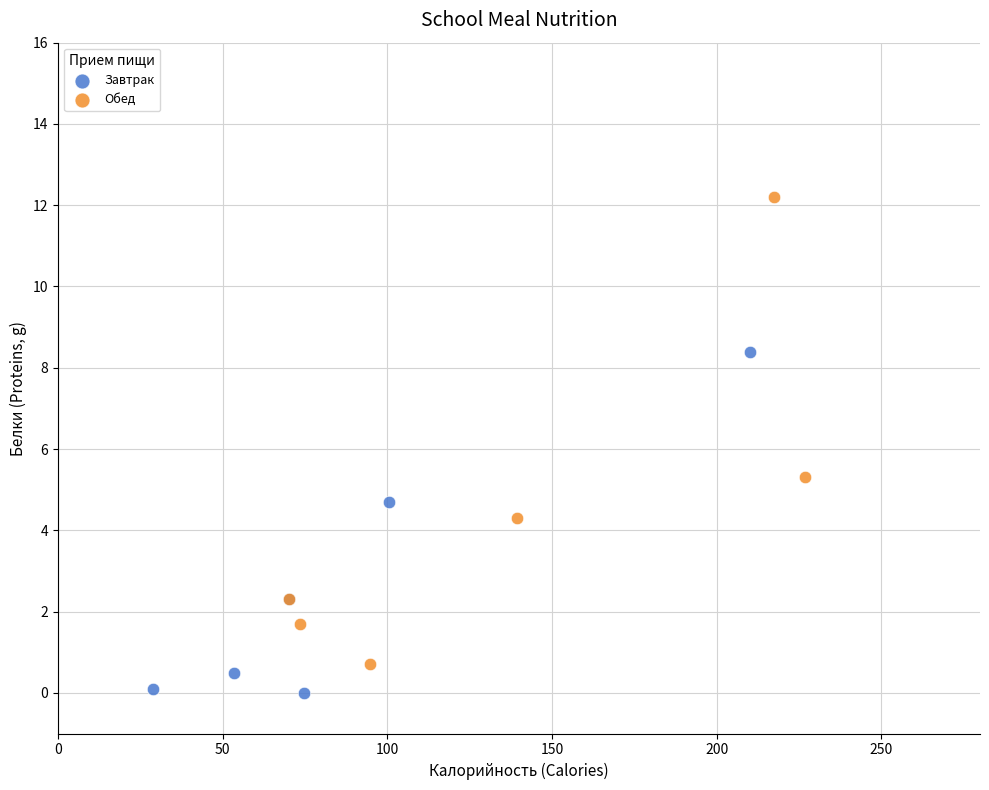

What are all the series names shown in the legend?

Завтрак, Обед